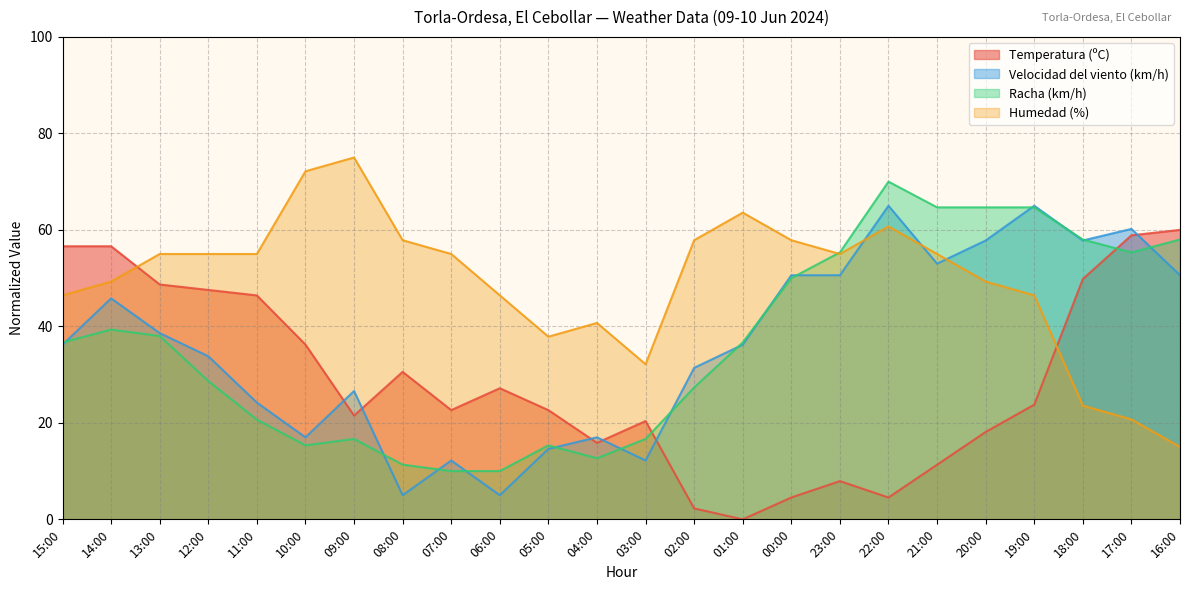

What is the difference between the Velocidad del viento (km/h) values at 03:00 and 17:00?

48.0